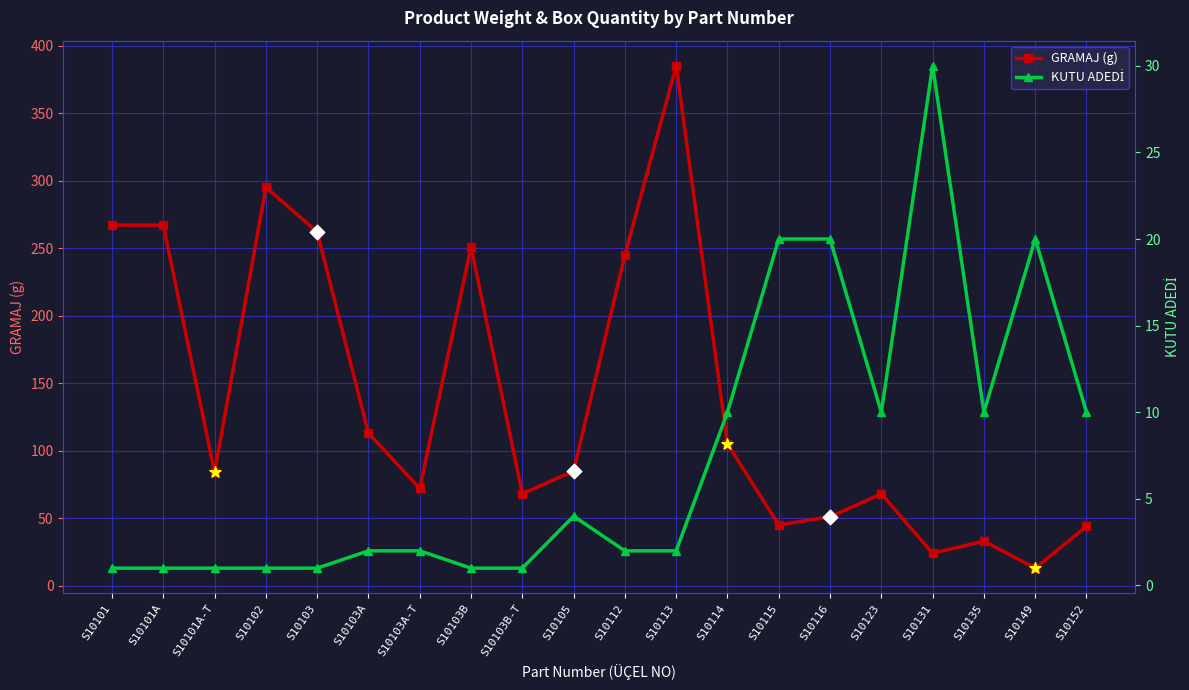

At which category is the sum across all series the highest?

S10113